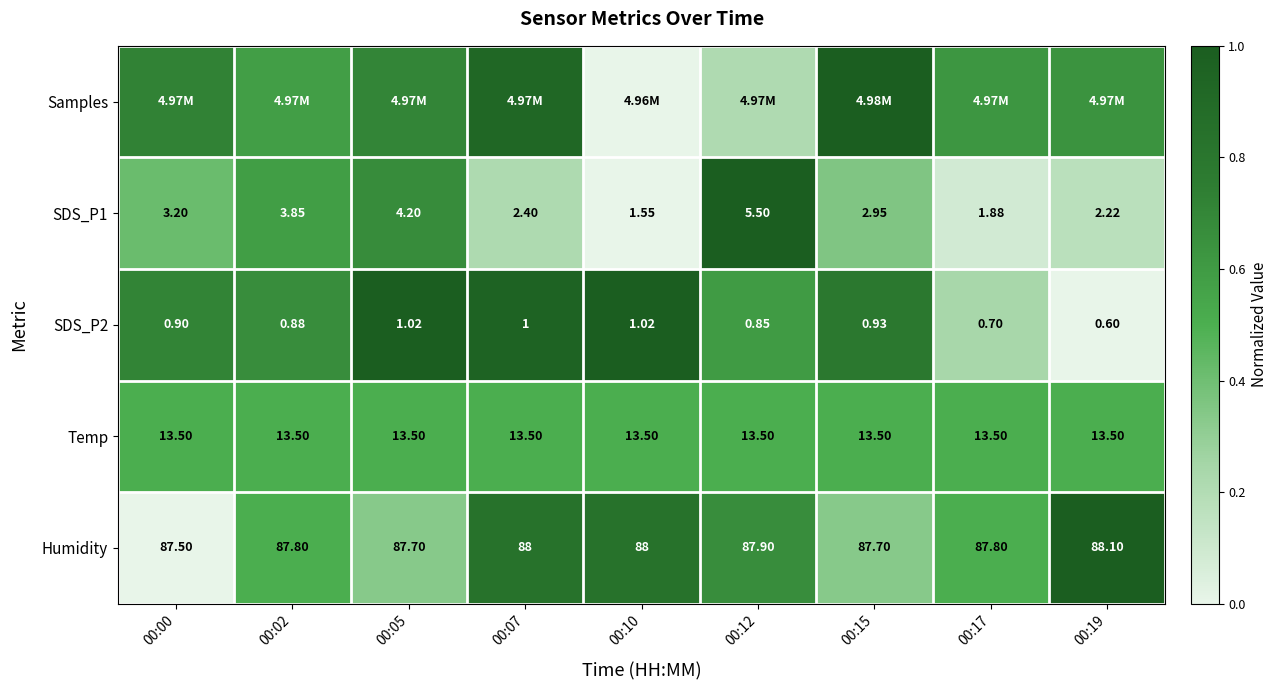

What is the approximate value of SDS_P2 at 00:07?

1.0